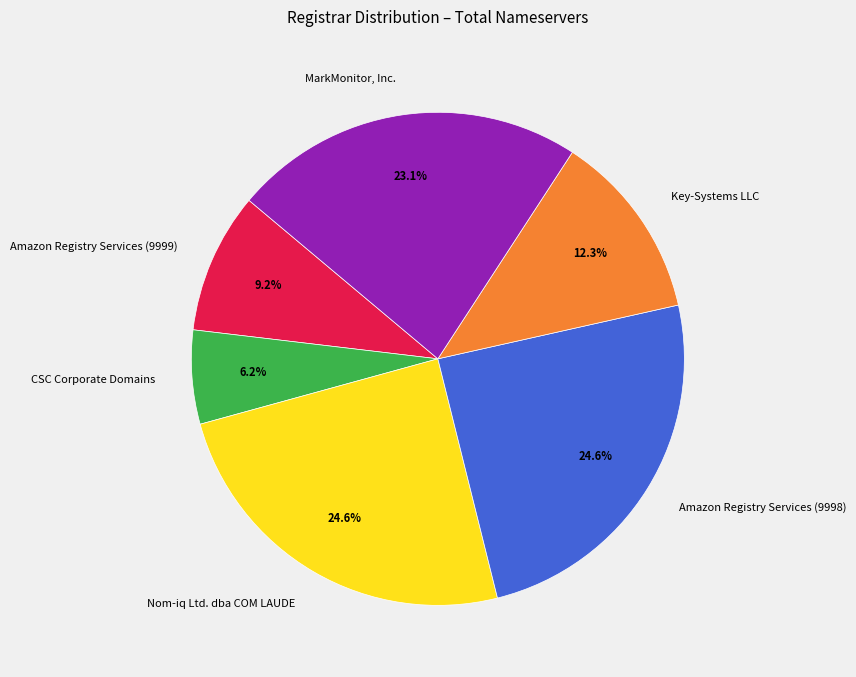

Approximately how many times larger is the value at Amazon Registry Services (9998) compared to Key-Systems LLC?

2.0